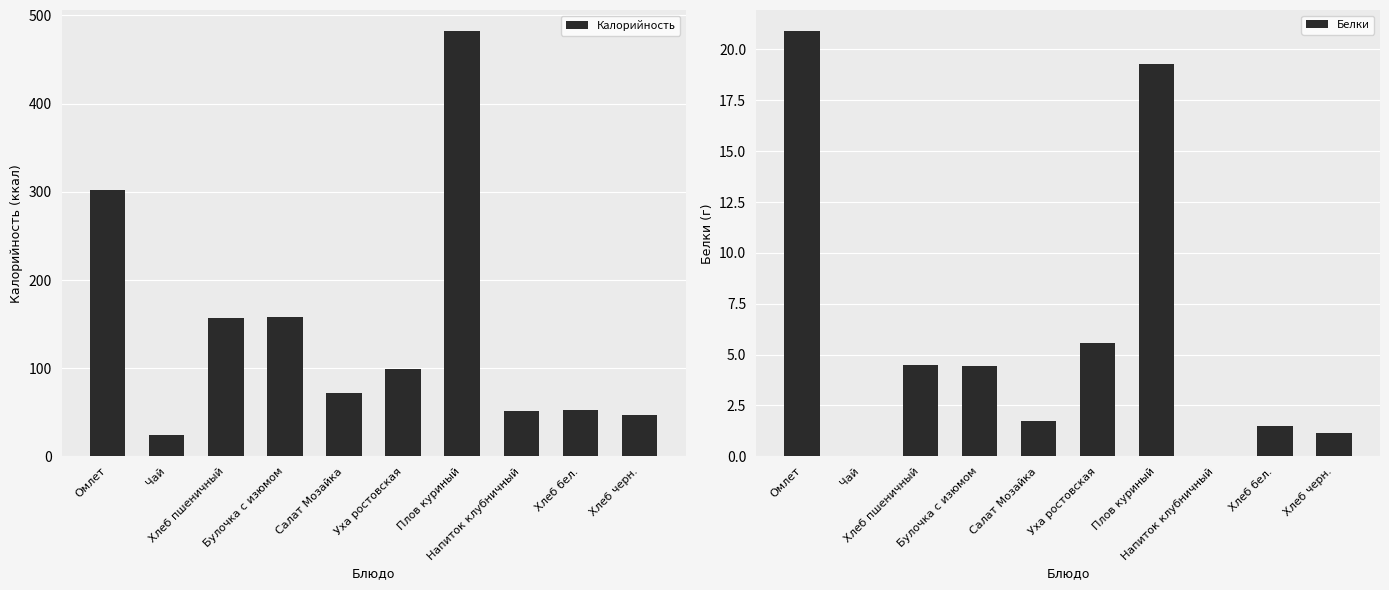

At which label is Калорийность closest to 252?

Омлет